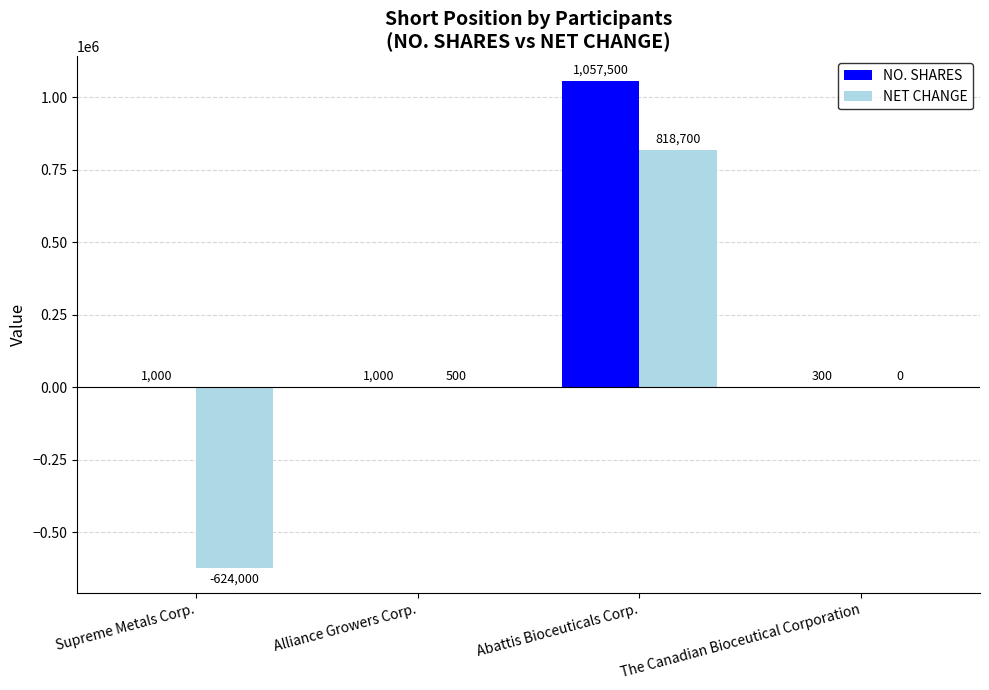

Which series has the largest range (max minus min)?

NET CHANGE